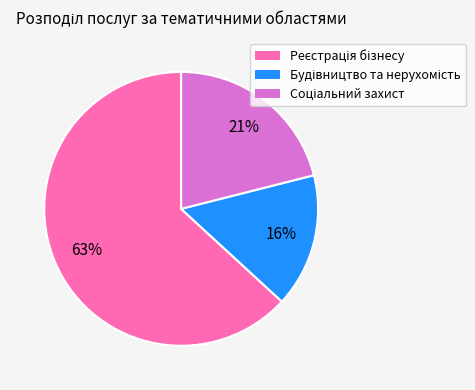

Does any single category account for the majority?

Yes